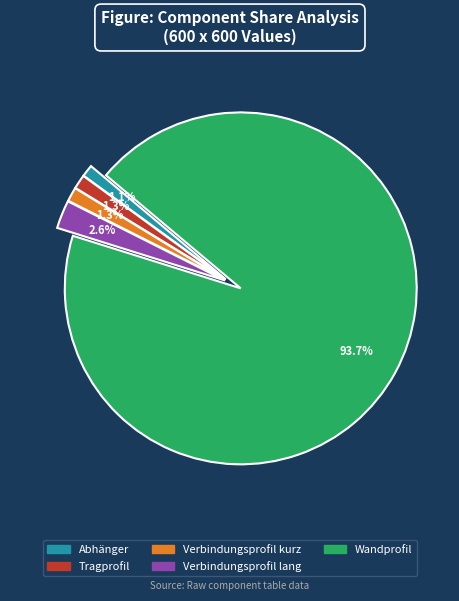

Count the number of slices in the pie.

5